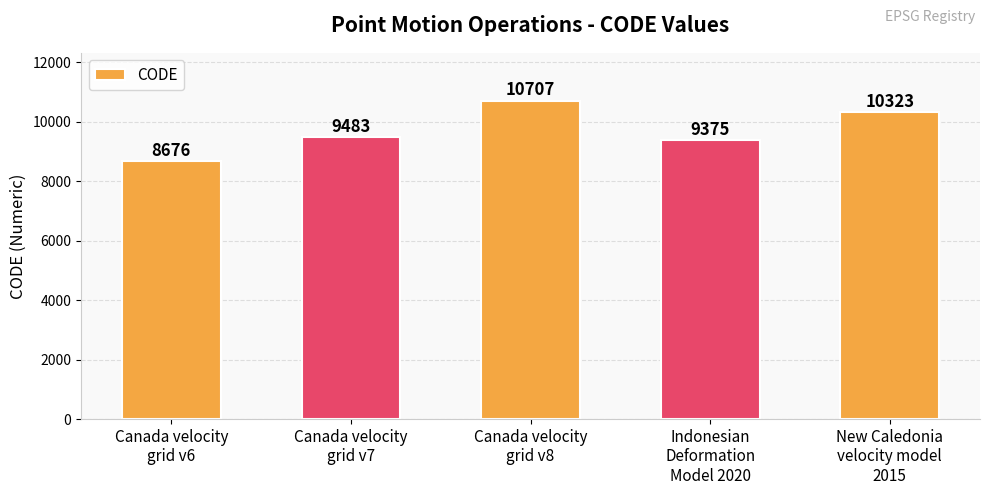

Reading left to right, transcribe all the data shown in this chart.

8676	9483	10707	9375	10323